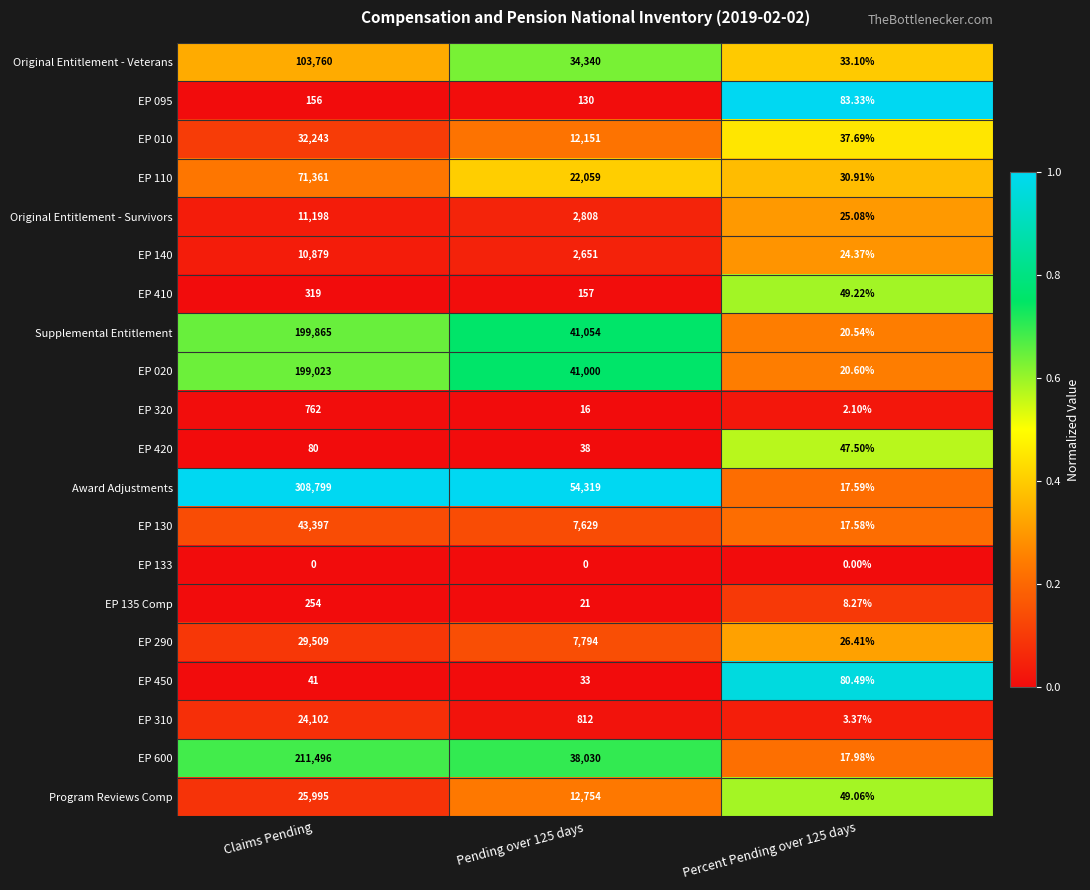

At which category is the sum across all series the highest?

Claims Pending